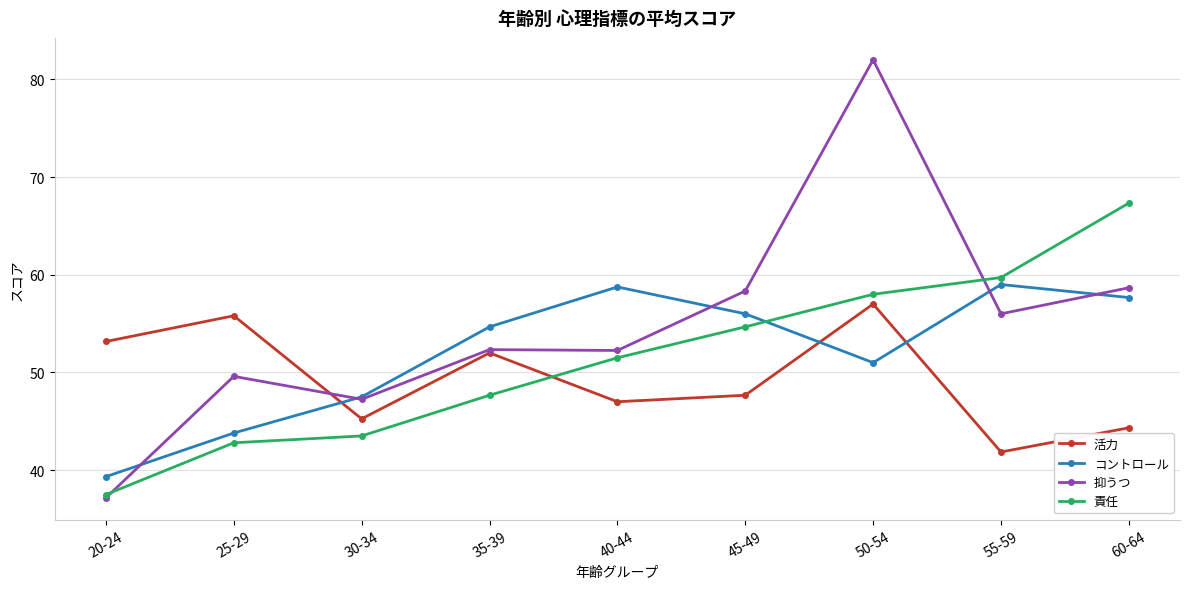

How many values in the コントロール series exceed 54?

5